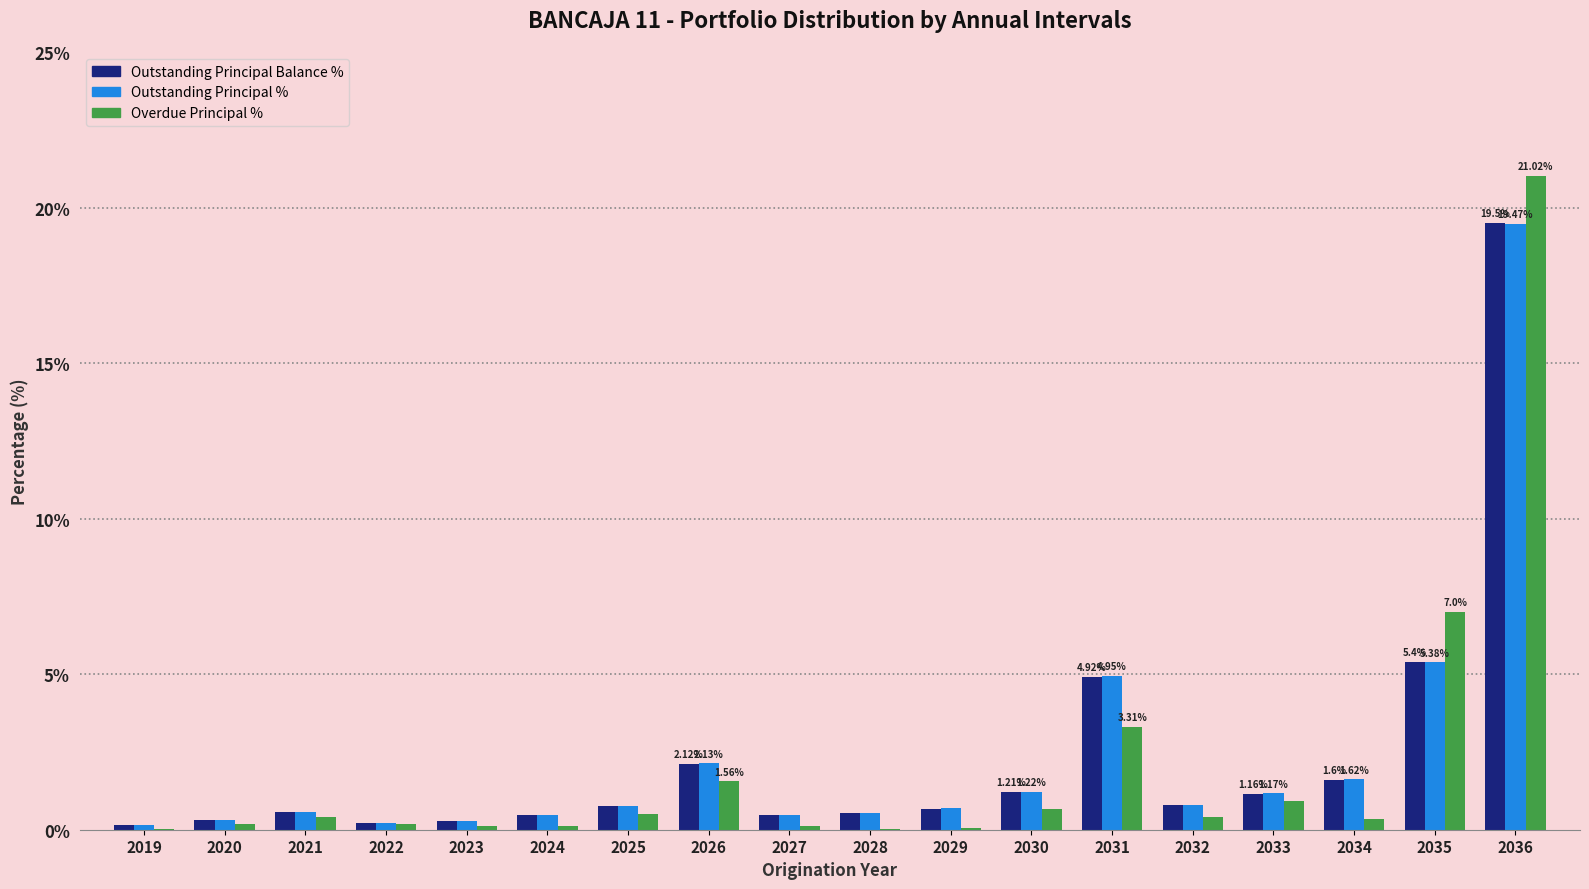

At which label is Outstanding Principal % closest to 9?

2035